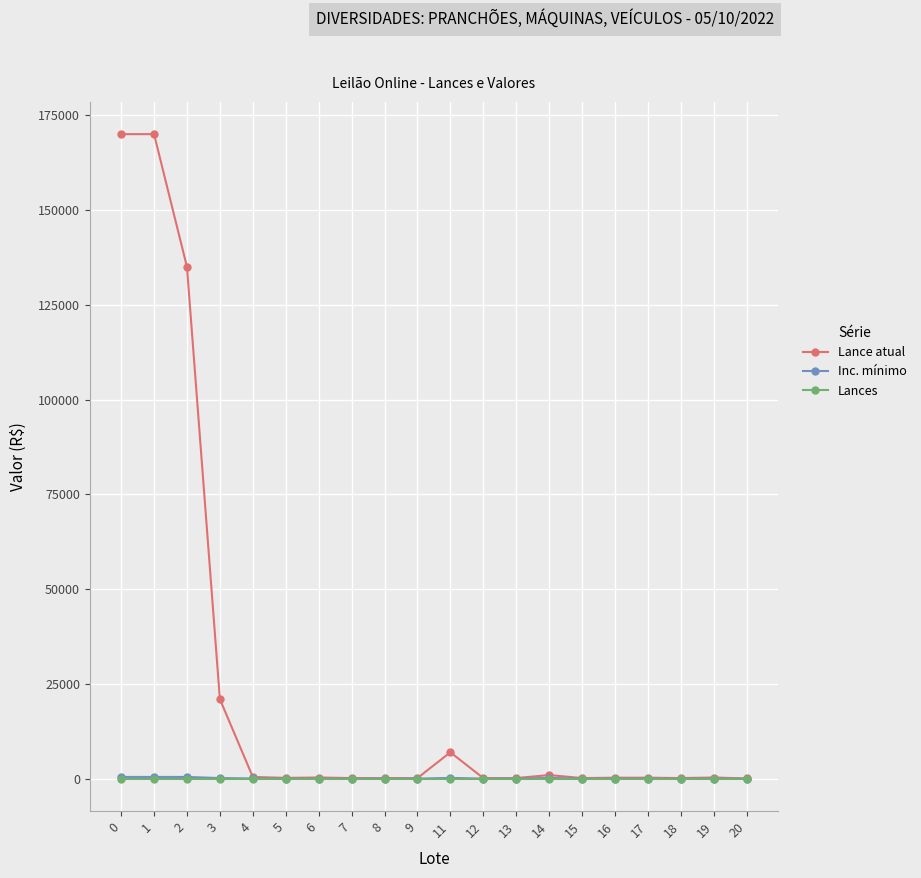

Read the Lance atual value at 0.

170000